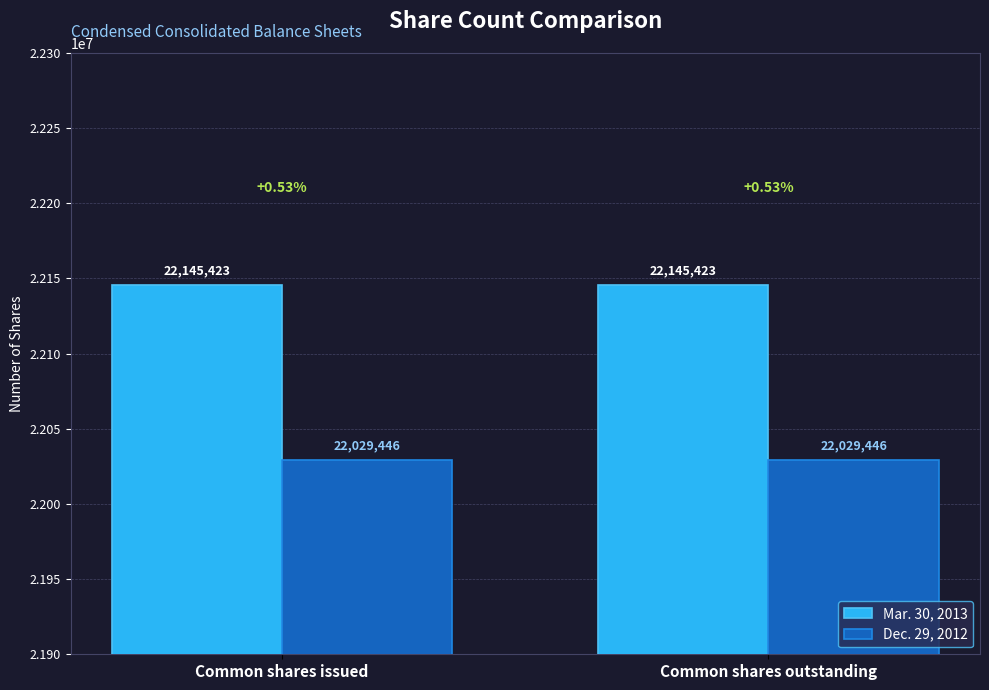

True or false: Mar. 30, 2013 has a value of 22145423 at Common shares issued.

True